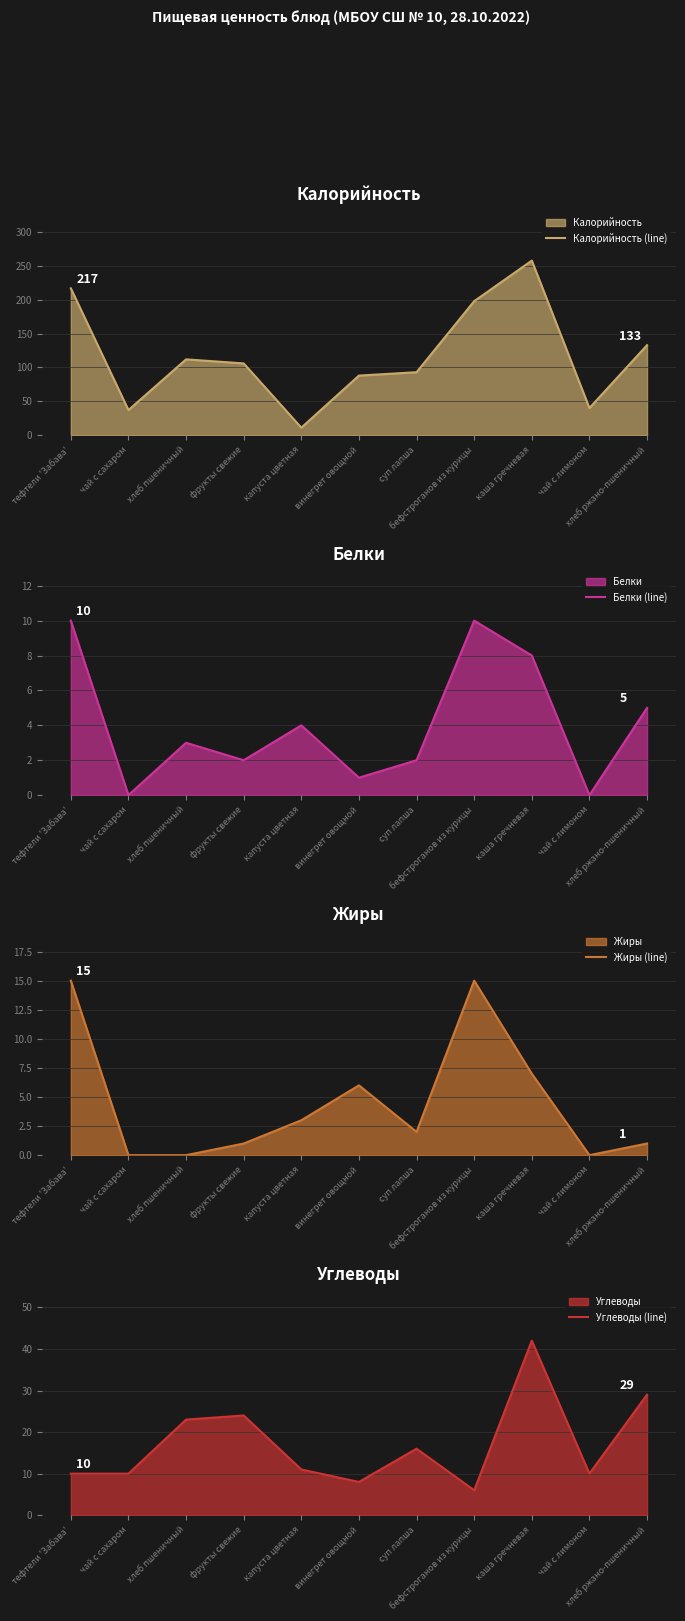

How many values in the Жиры (line) series are below 2?

5